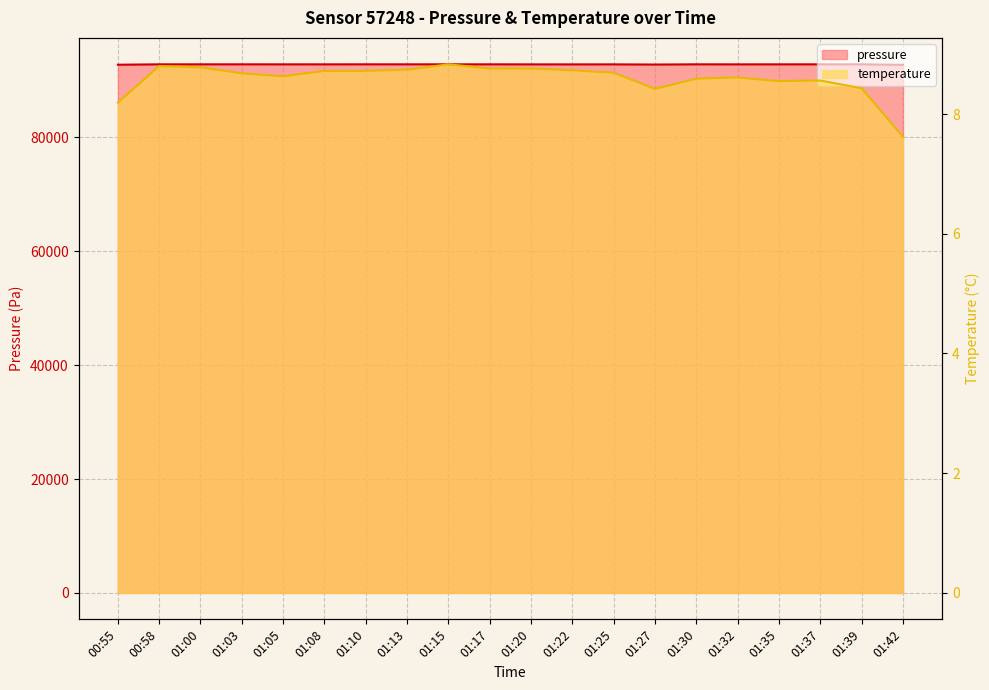

What value does the pressure series have at 00:55?

92743.6